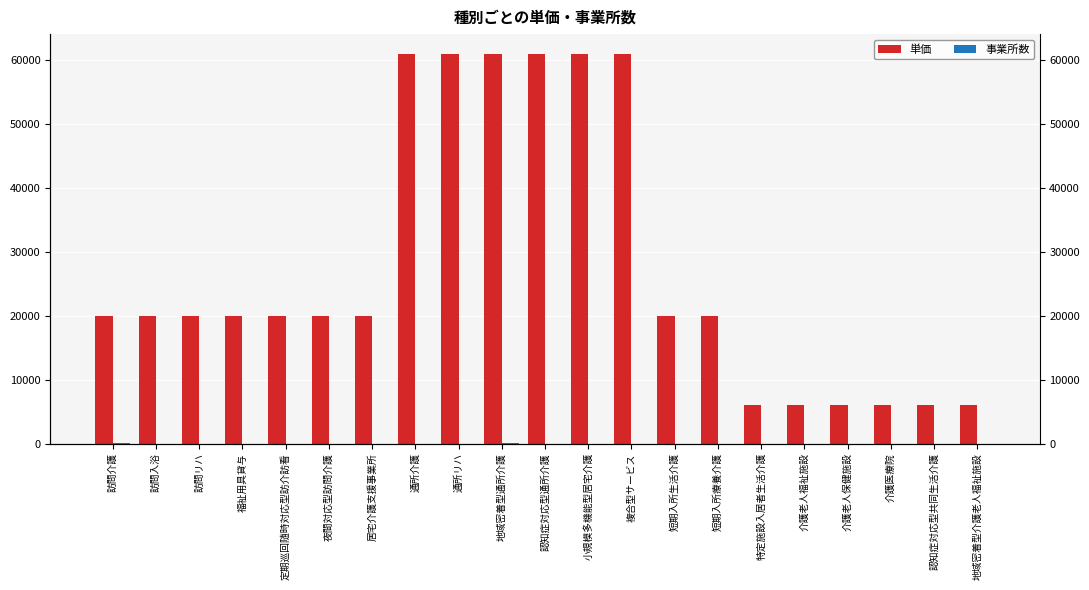

How many data points in 事業所数 are above 0?

10